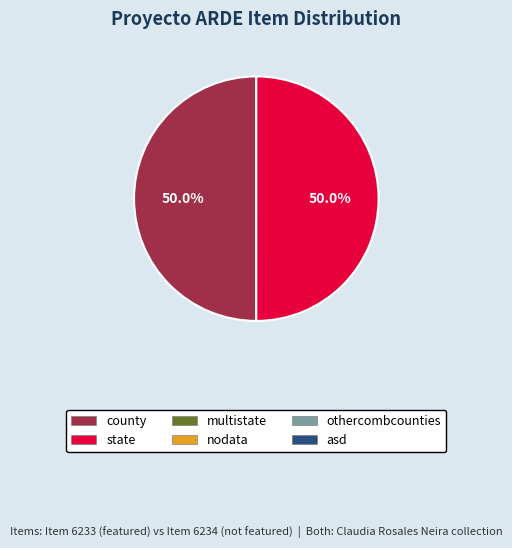

How many slices are in this pie chart?

2